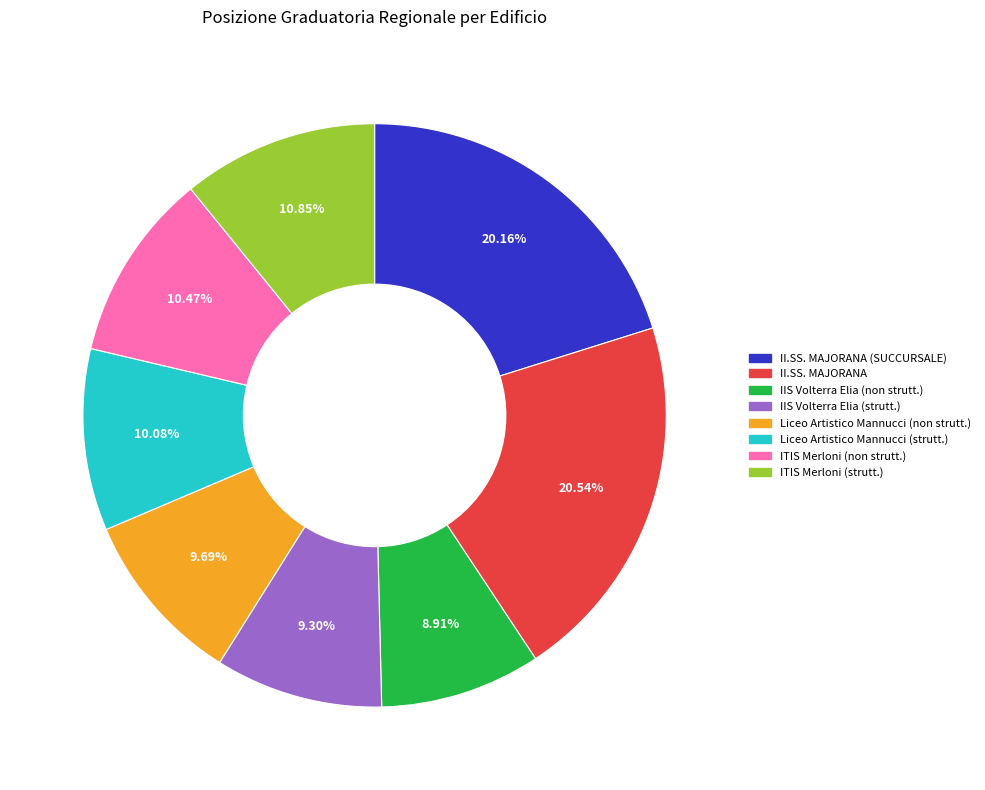

Is there any slice that represents more than half of the pie?

No